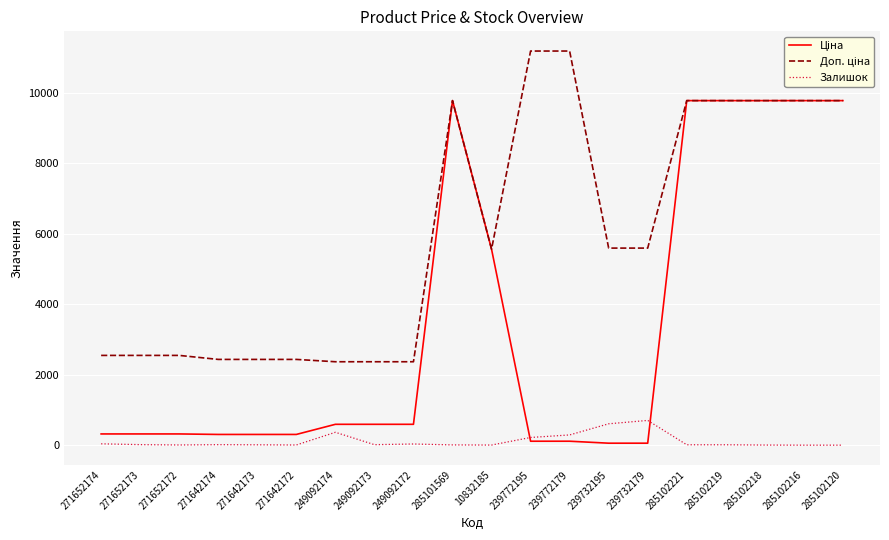

Is it true that Залишок equals 365.0 at 249092174?

True